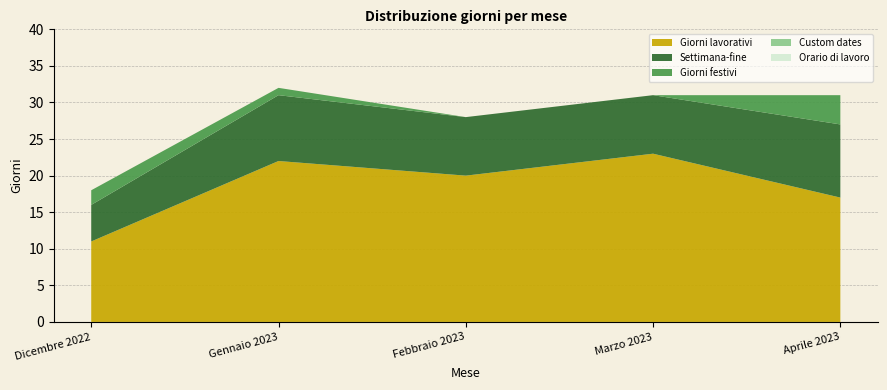

What is the difference between the highest and lowest values at Dicembre 2022?

12.5